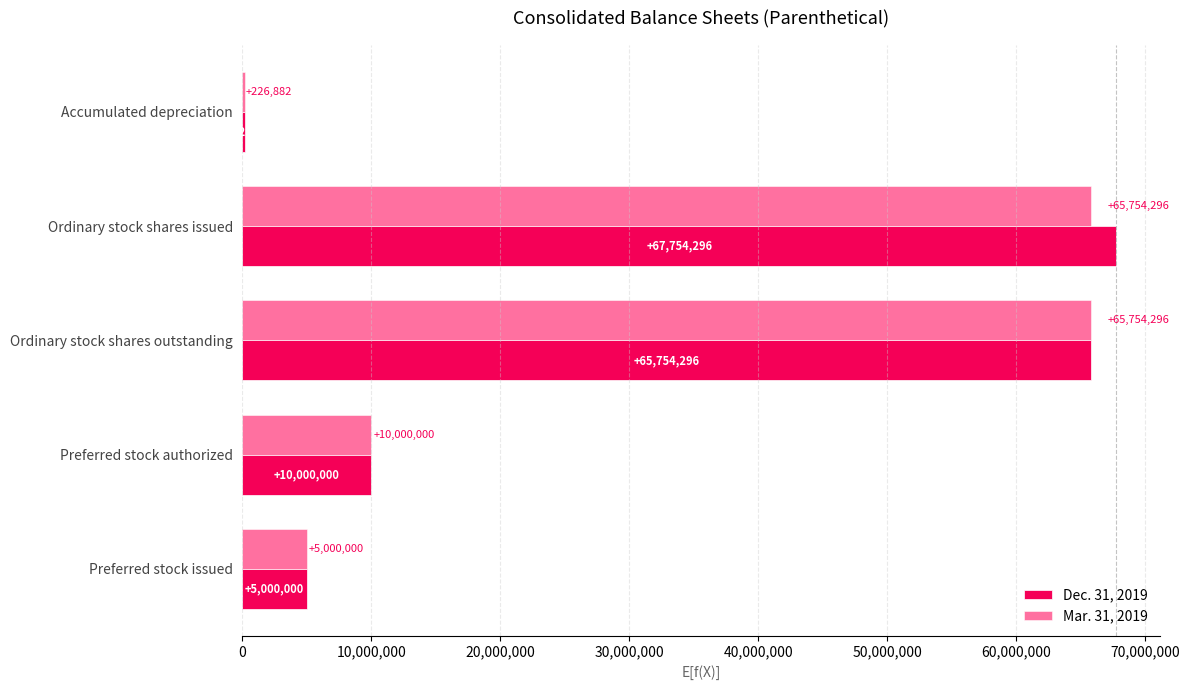

At which category is the sum across all series the highest?

Ordinary stock shares issued